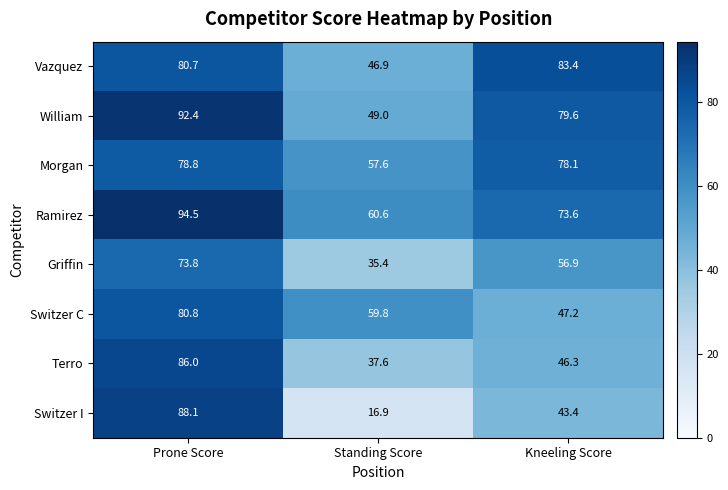

Which category has the highest value across all series?

Prone Score